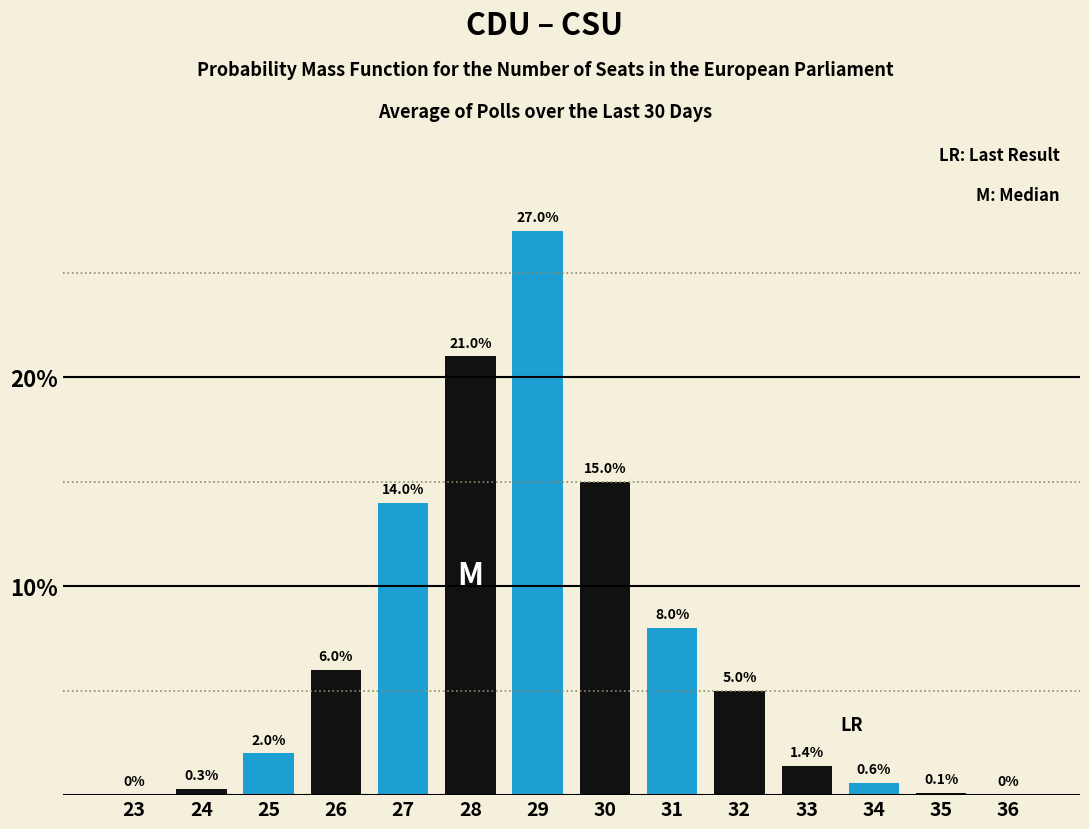

Reading left to right, list all the values displayed in this chart.

23=0.0	24=0.3	25=2.0	26=6.0	27=14.0	28=21.0	29=27.0	30=15.0	31=8.0	32=5.0	33=1.4	34=0.6	35=0.1	36=0.0